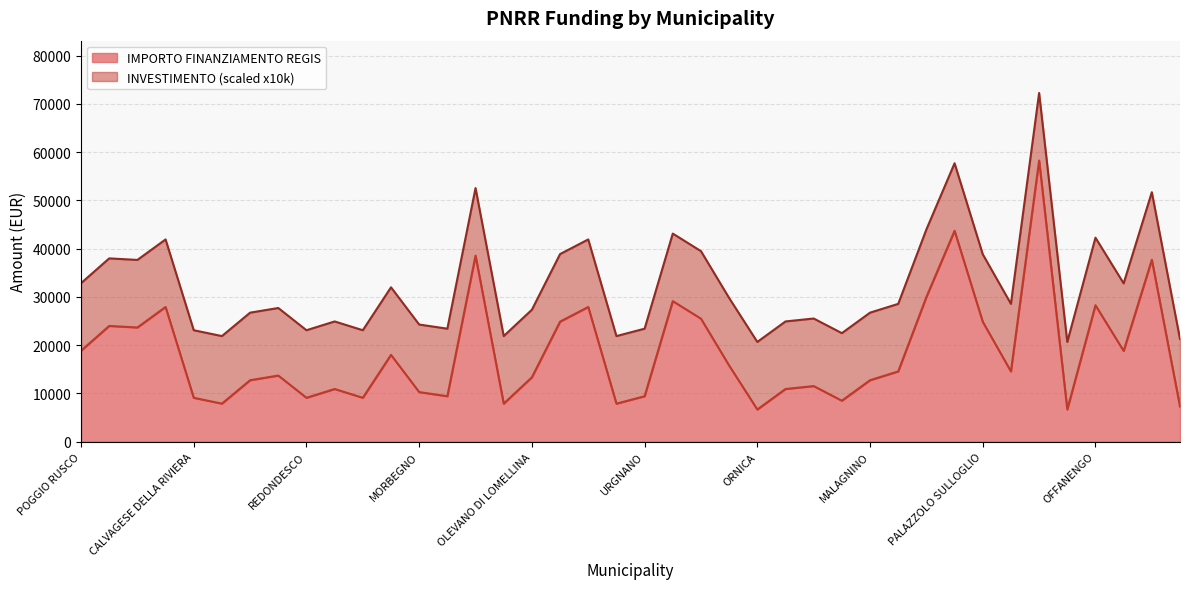

What is the label of the 14th point from the left?

OLGIATE OLONA